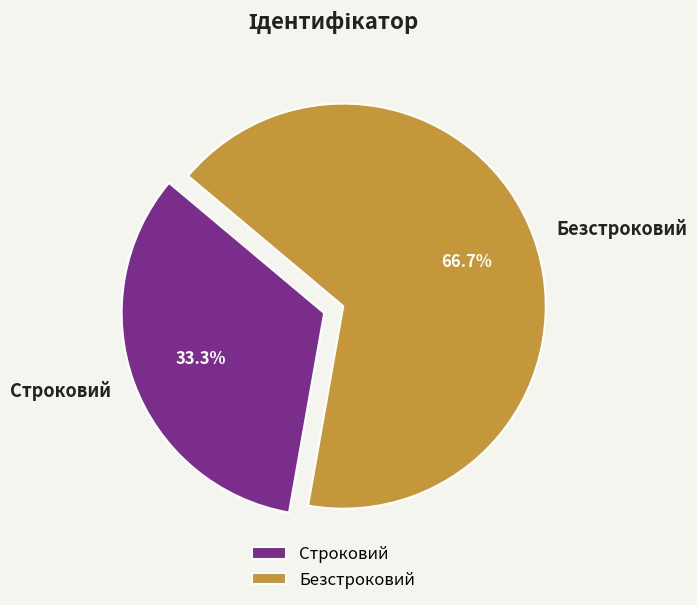

Which category has the biggest portion of the pie?

Безстроковий